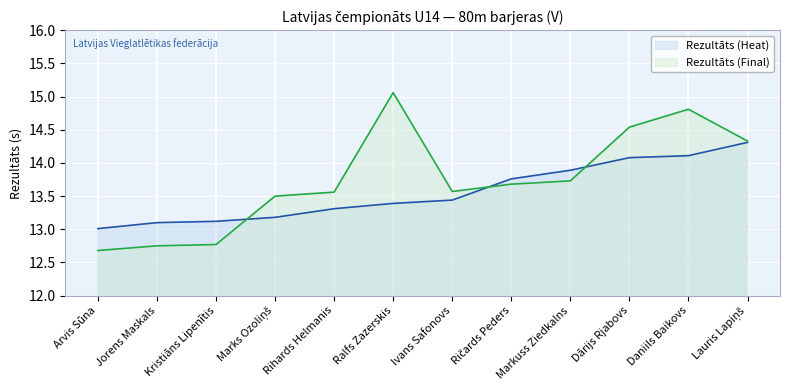

Which has a higher value, Rihards Helmanis or Daniils Baikovs?

Daniils Baikovs